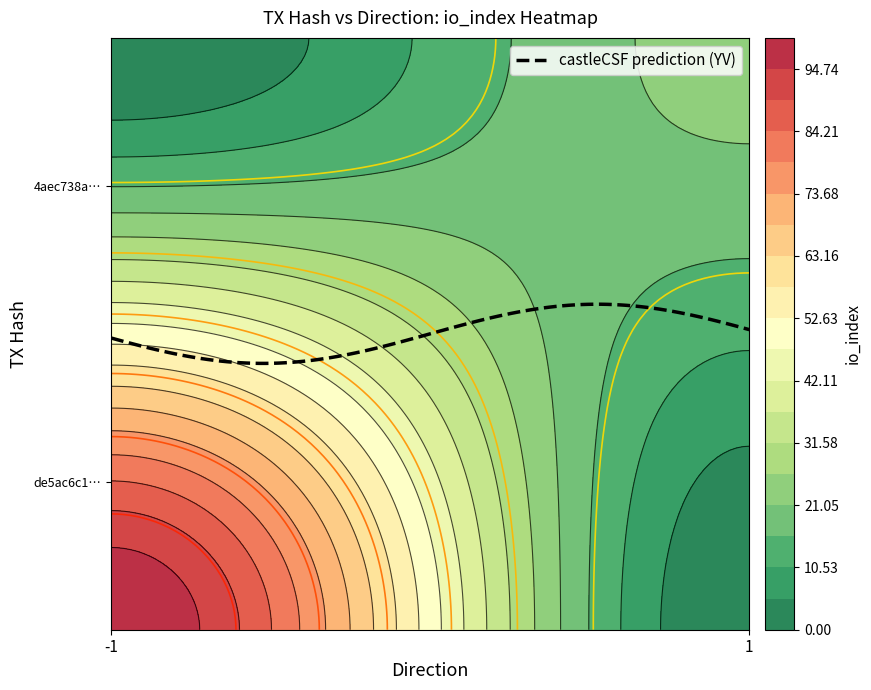

Which series has the largest total across all categories?

de5ac6c1824ab3186f7a8bde7a865bc9222679c